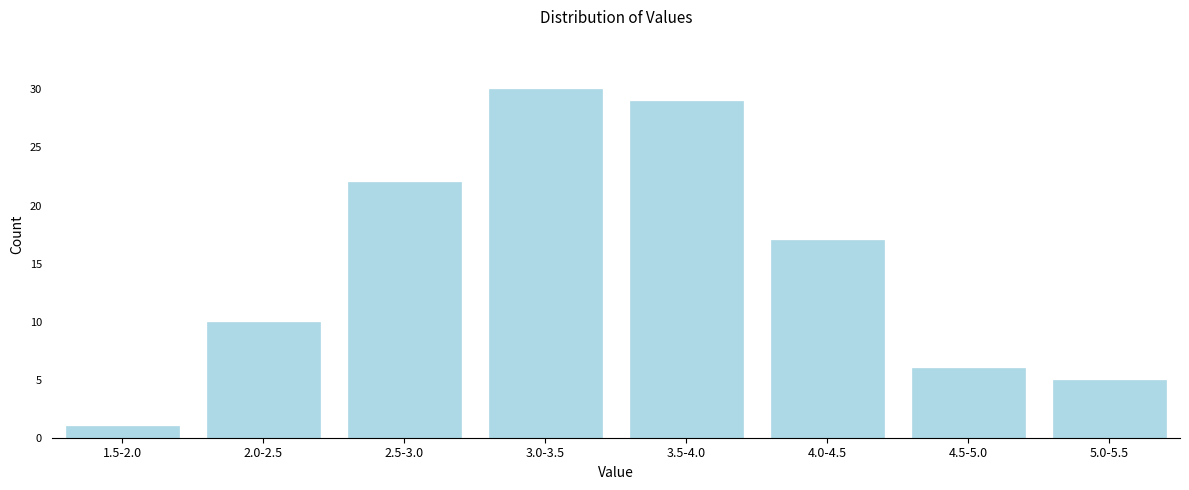

Reading left to right, what are all the values shown in this chart?

1.5-2.0=1	2.0-2.5=10	2.5-3.0=22	3.0-3.5=30	3.5-4.0=29	4.0-4.5=17	4.5-5.0=6	5.0-5.5=5